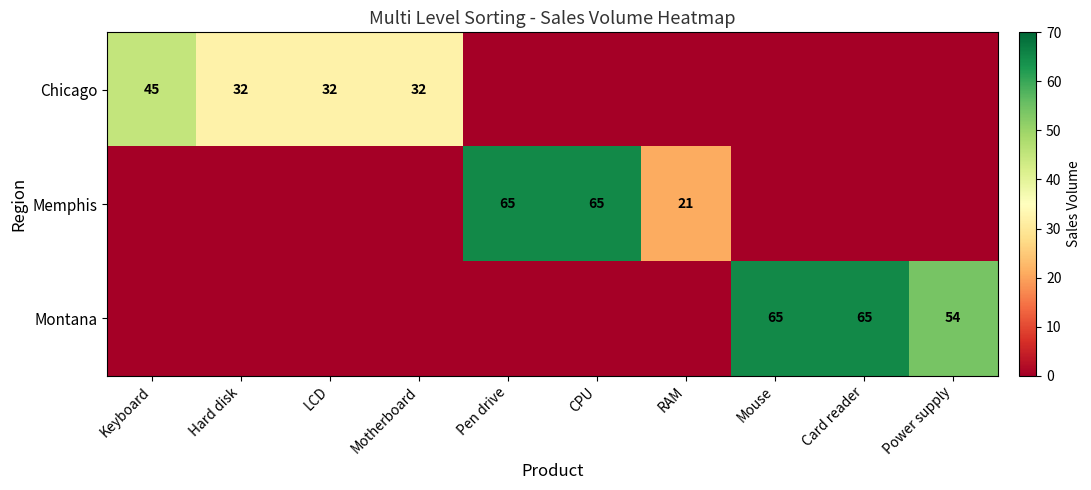

Is the value of Memphis at CPU greater than the value of Chicago at Keyboard?

Yes